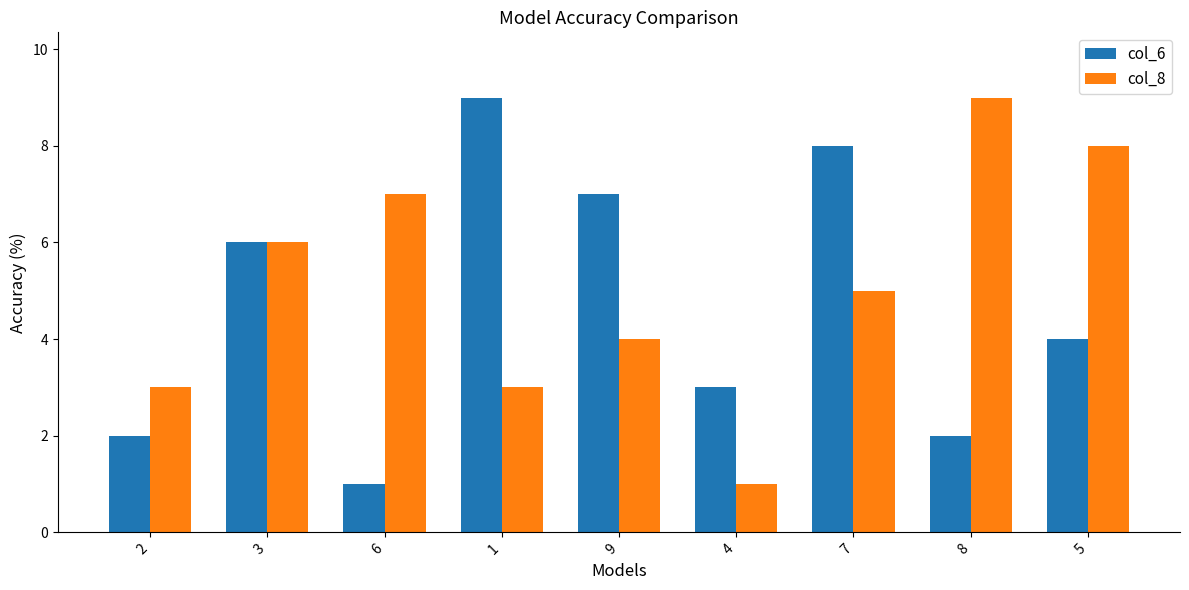

Reading left to right, list all the values displayed in this chart.

col_6: 2=2	3=6	6=1	1=9	9=7	4=3	7=8	8=2	5=4
col_8: 2=3	3=6	6=7	1=3	9=4	4=1	7=5	8=9	5=8